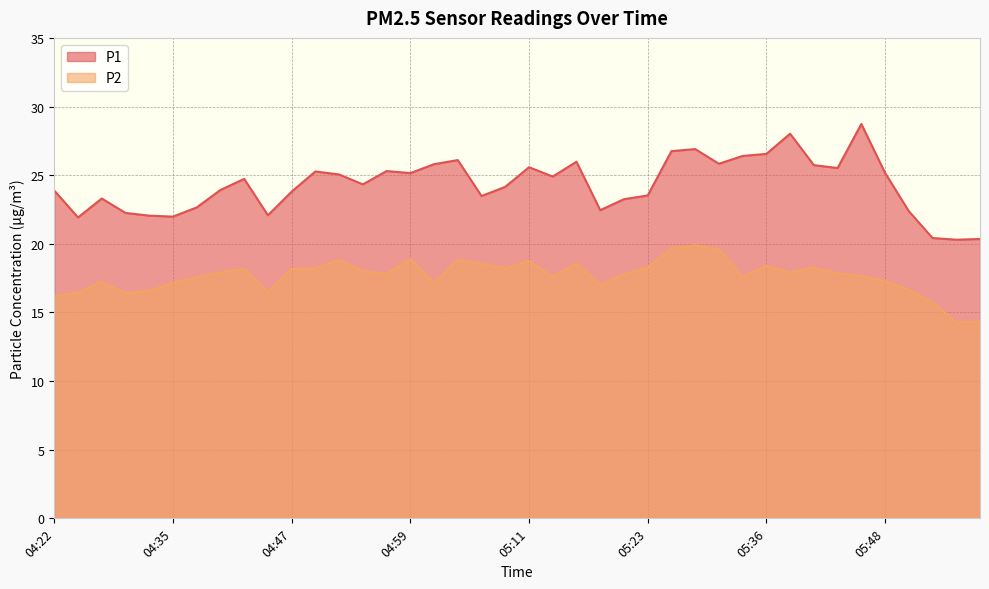

What is the greatest value displayed?

28.7